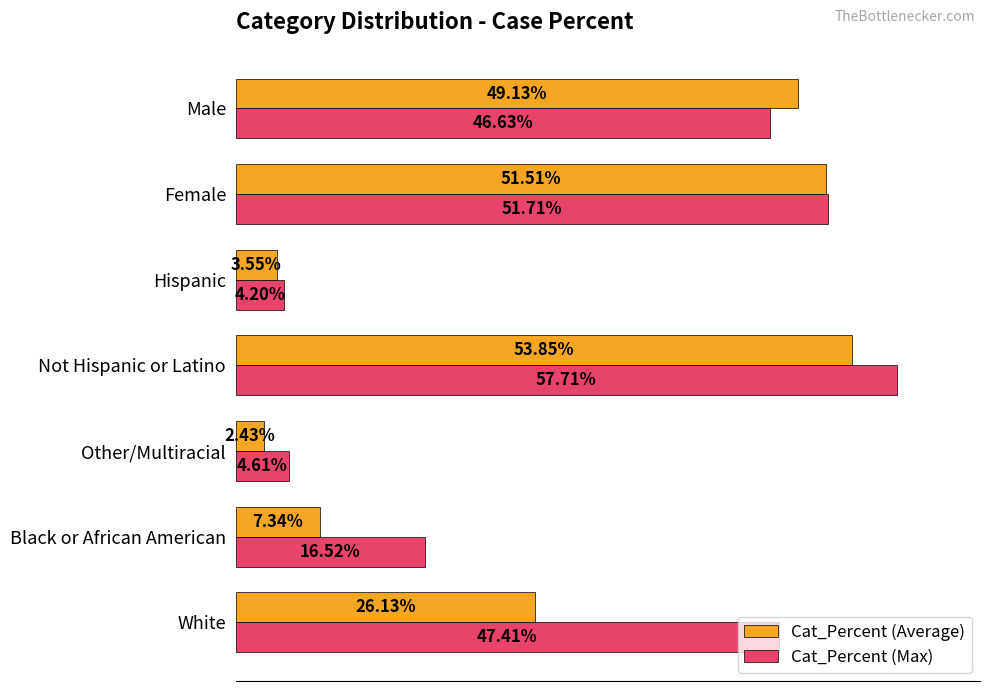

What are all the series names shown in the legend?

Cat_Percent (Average), Cat_Percent (Max)